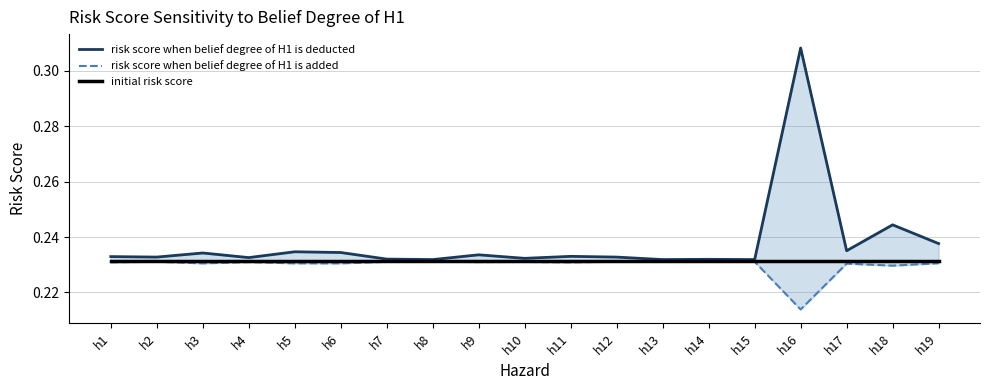

Between h9 and h4, which is larger?

h9